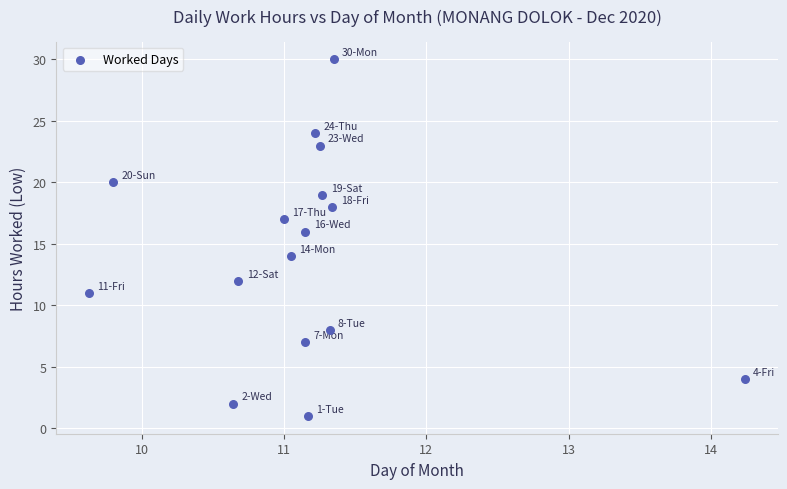

What is the range of Y values (max minus min)?

29